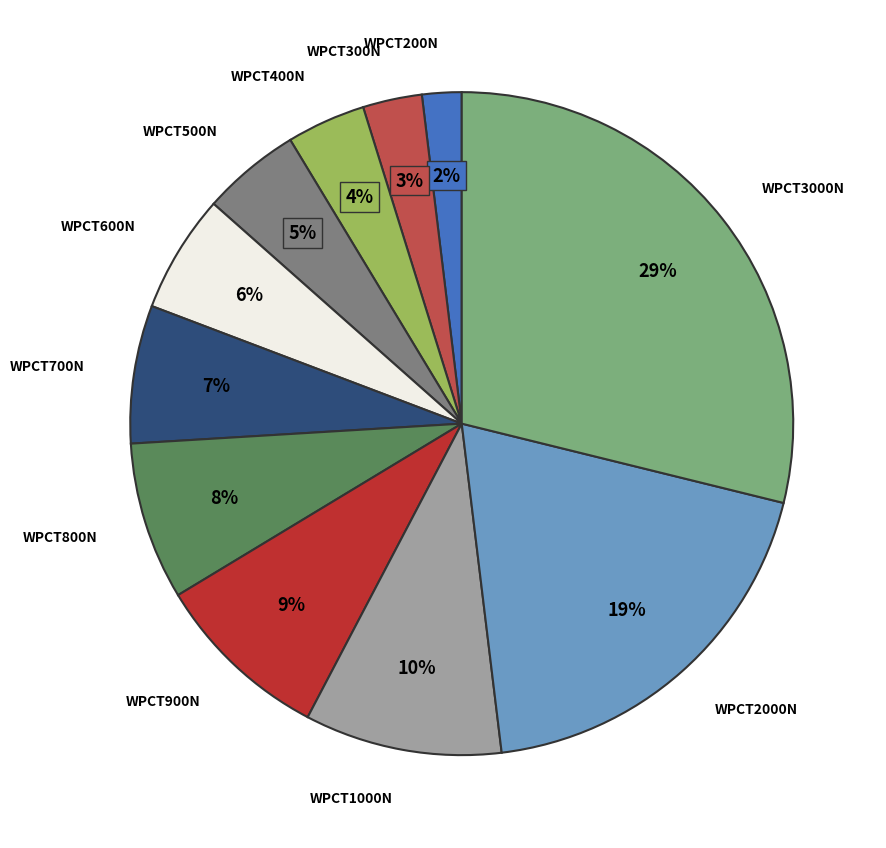

To the nearest percent, what is the average slice percentage?

9%